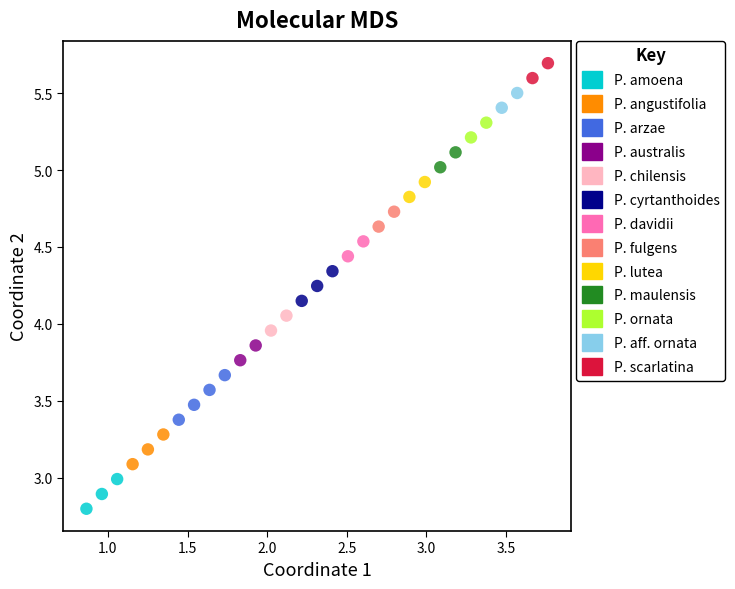

Which series has the widest spread of Y values?

P. arzae